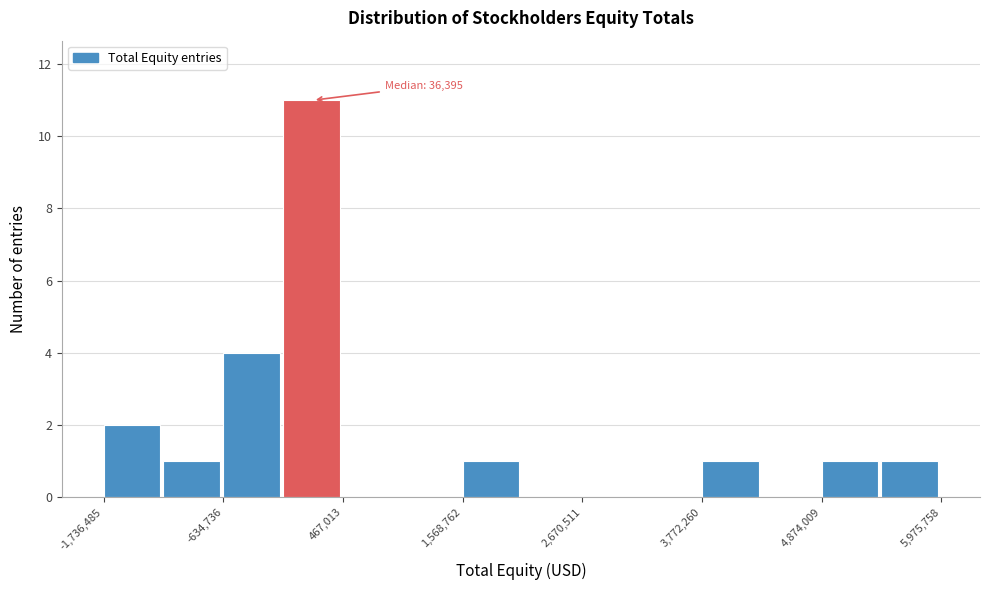

Read against the x-axis, roughly where is the centre of the tallest bar?

200000